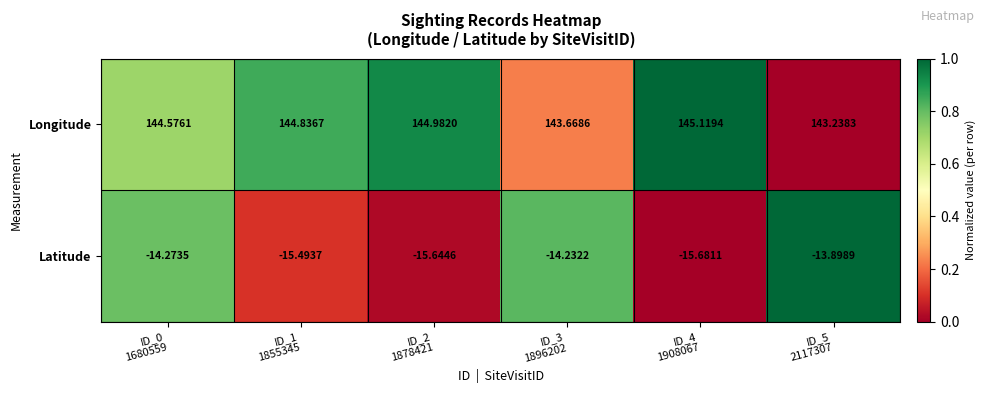

Which series has the largest range (max minus min)?

Longitude